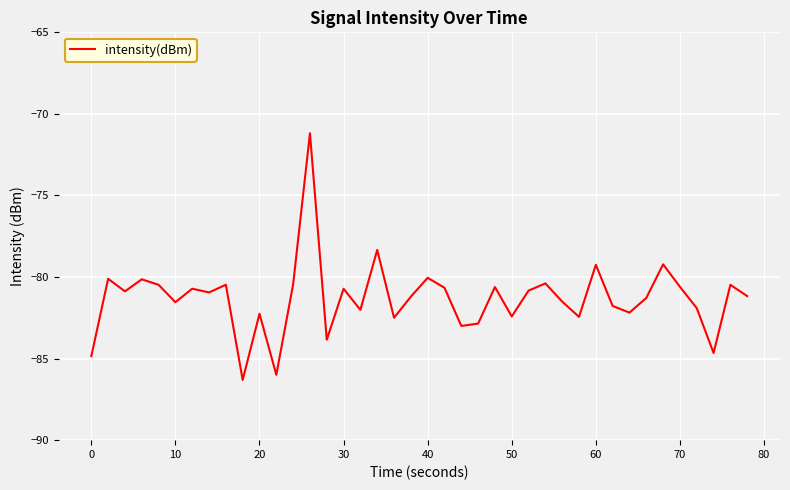

What is the difference between the maximum and minimum values?

15.1